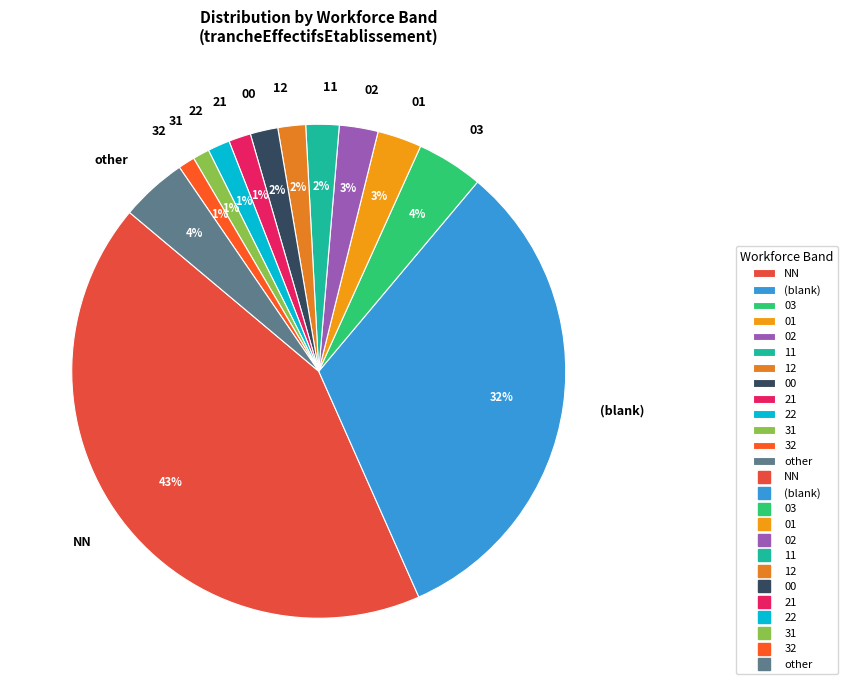

To the nearest percent, what is the difference between the largest and smallest slice percentages?

42%